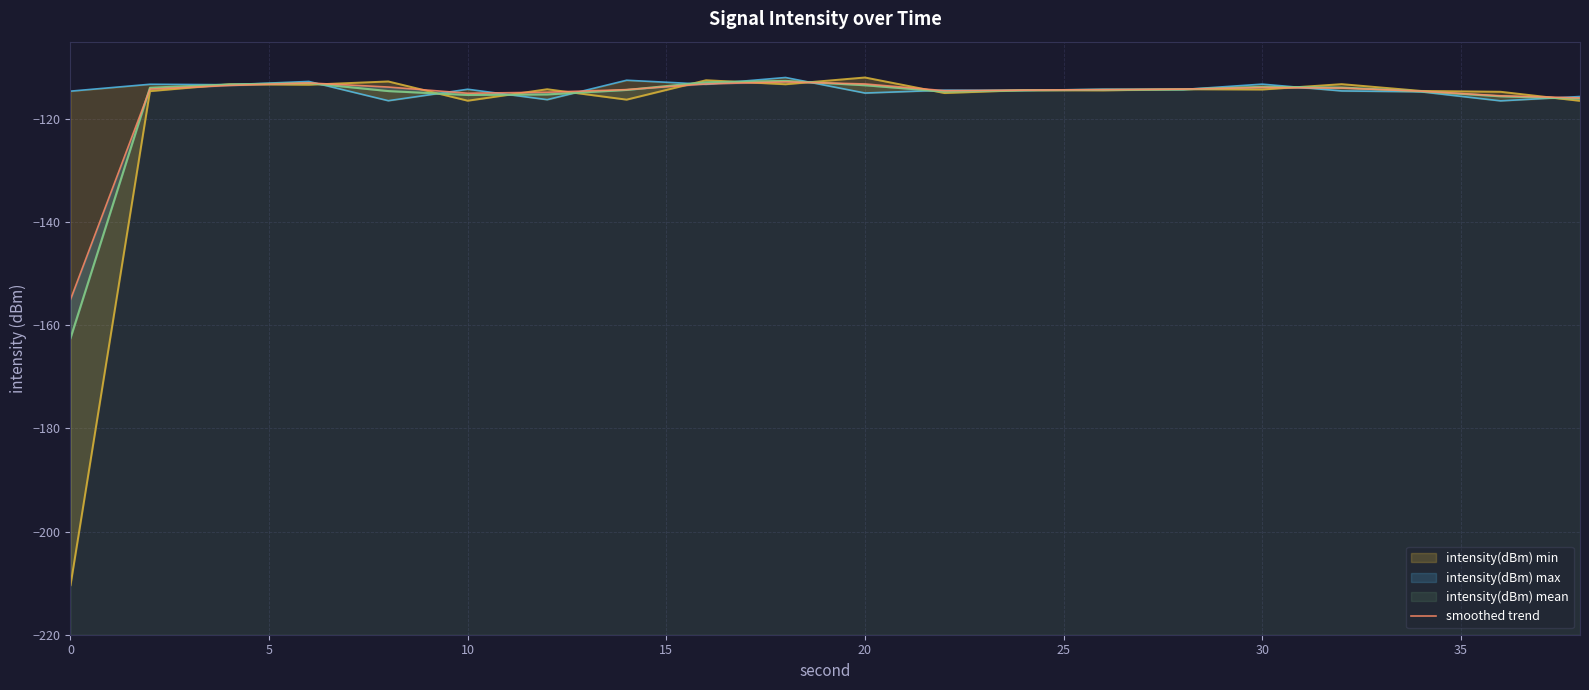

Reading left to right, extract all data points from this chart.

-155.0	-114.2	-113.5	-113.0	-113.8	-115.0	-114.8	-114.3	-113.2	-112.8	-113.2	-114.5	-114.4	-114.3	-114.2	-113.9	-114.0	-114.6	-115.5	-115.9